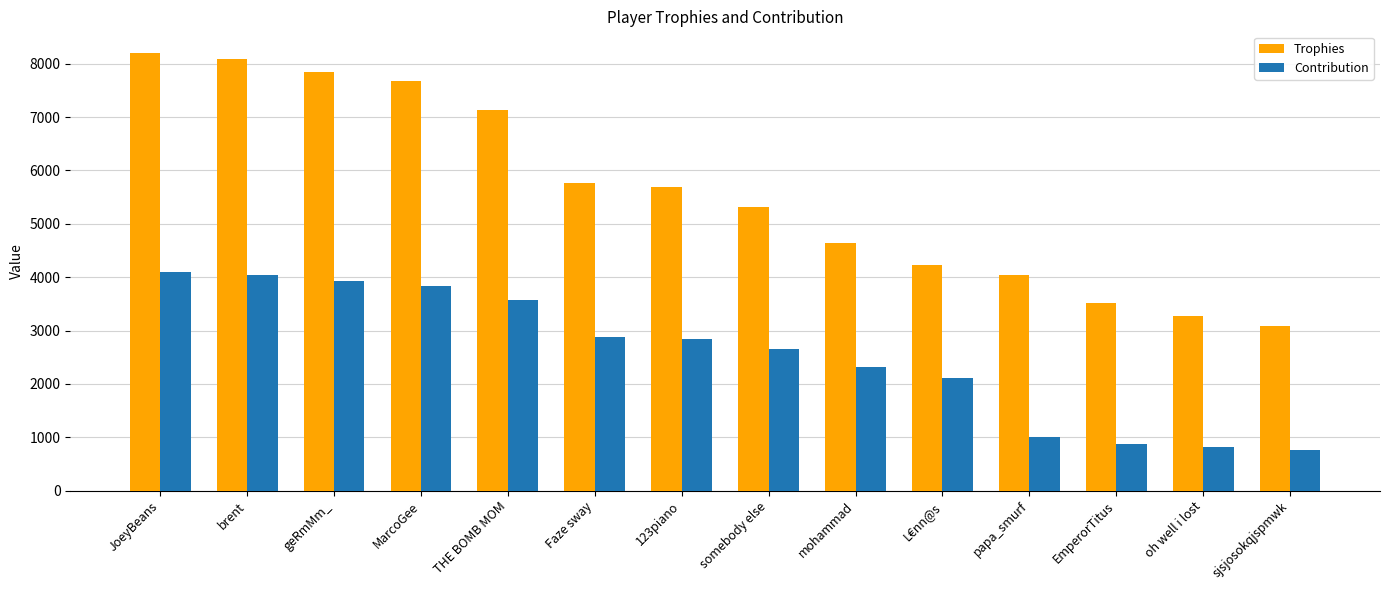

What is the average value of the Trophies series?

5607